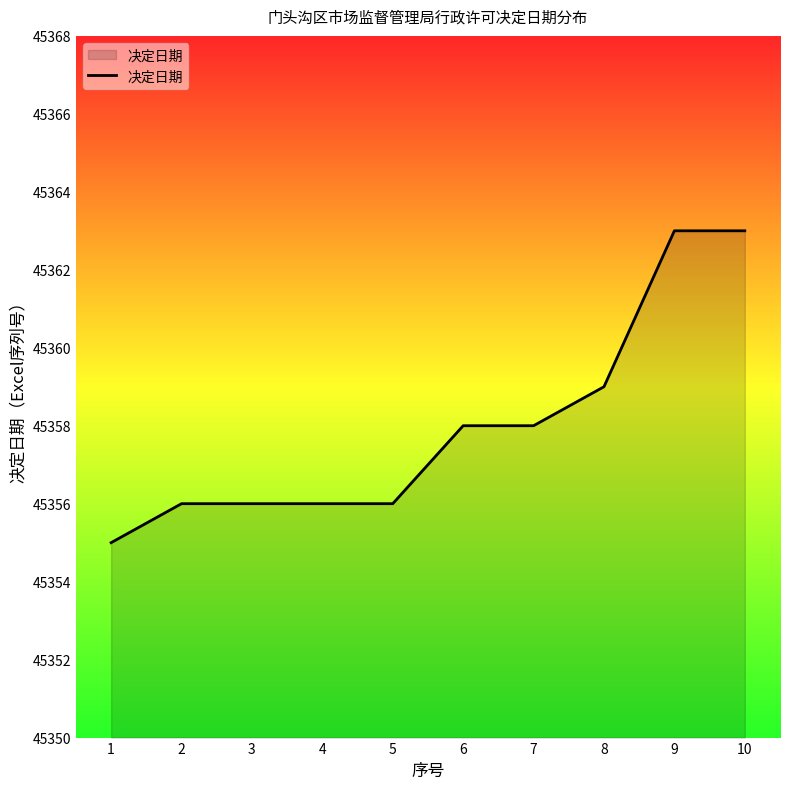

What is the approximate value at 10?

45363